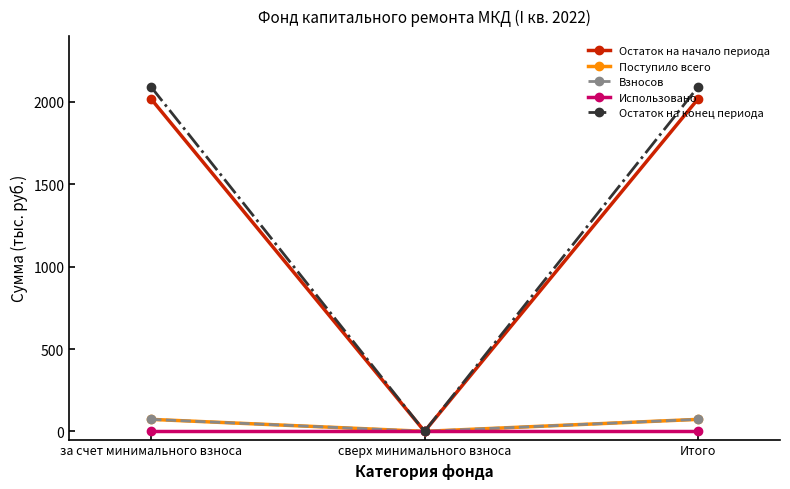

Is the value of Остаток на конец периода at за счет минимального взноса greater than the value of Поступило всего at за счет минимального взноса?

Yes